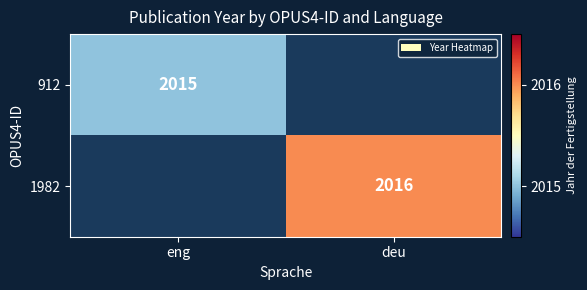

Which has a higher value, eng or deu?

deu